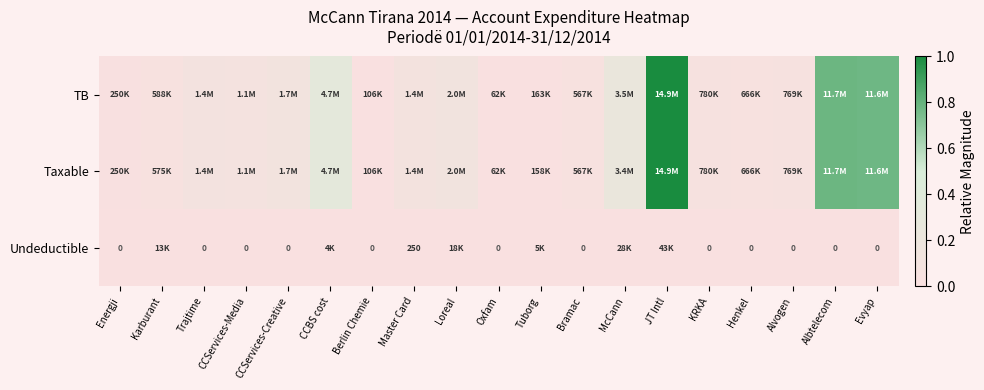

Rank the categories by Taxable value from lowest to highest.

Oxfam, Berlin Chemie, Tuborg, Energji, Bramac, Karburant, Henkel, Alvogen, KRKA, CCServices-Media, Trajtime, Master Card, CCServices-Creative, Loreal, McCann, CCBS cost, Evyap, Albtelecom, JT Intl